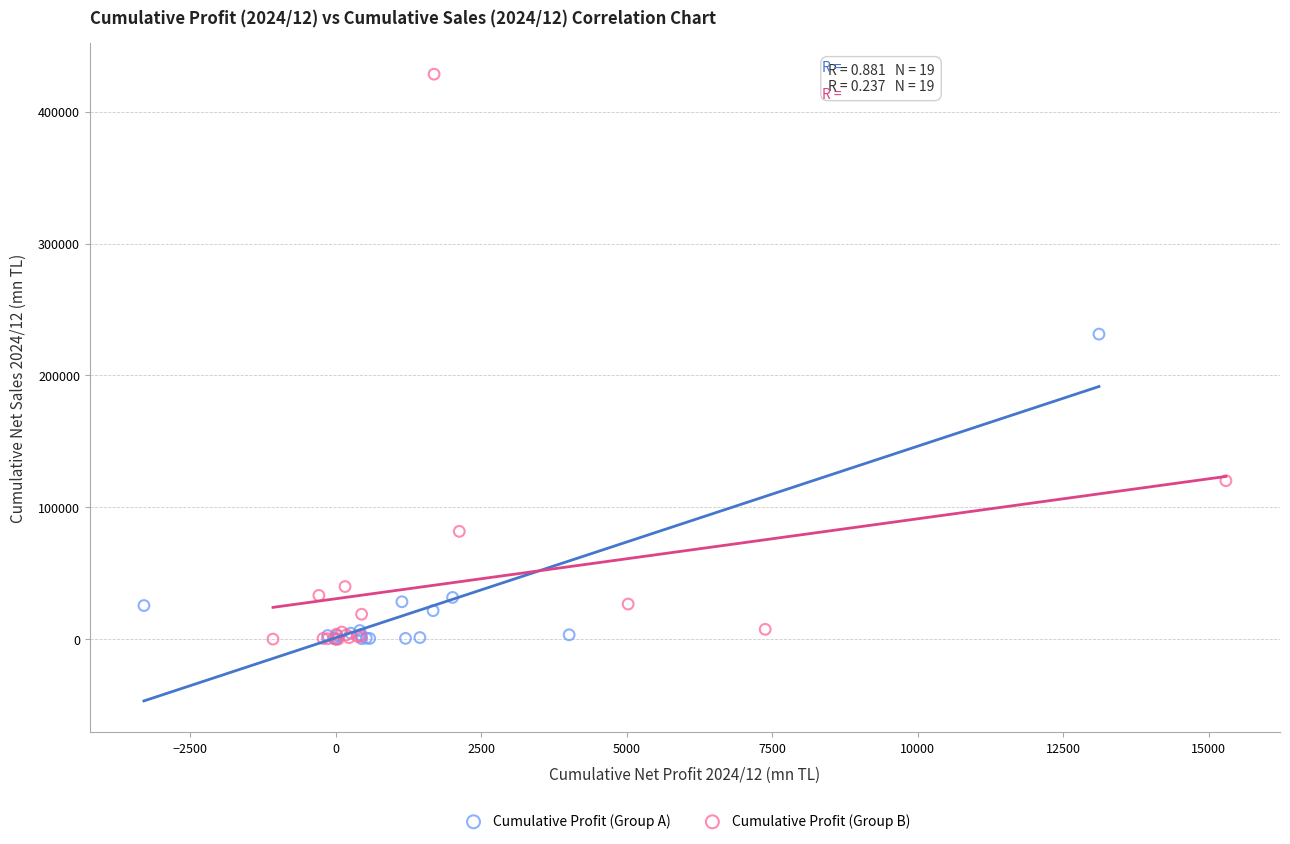

Which series has the widest spread of Y values?

Cumulative Profit (Group B)